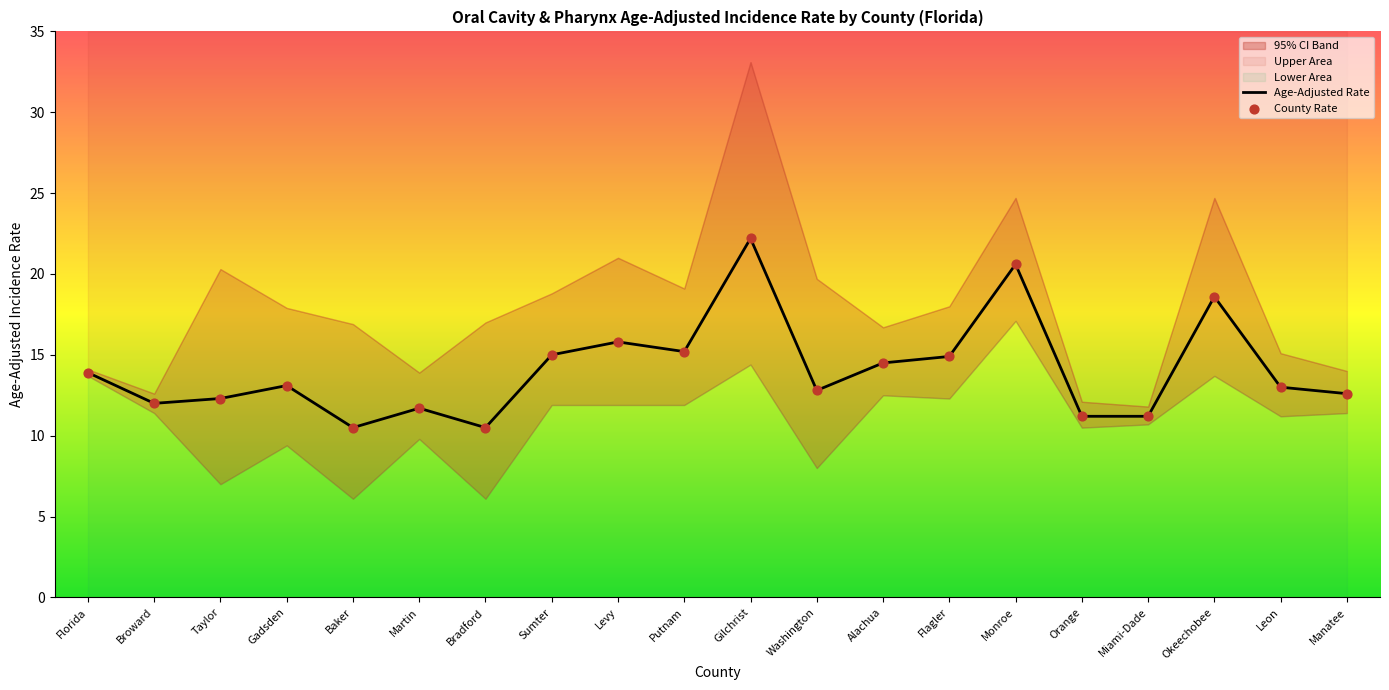

At how many categories does at least one series exceed 15?

5